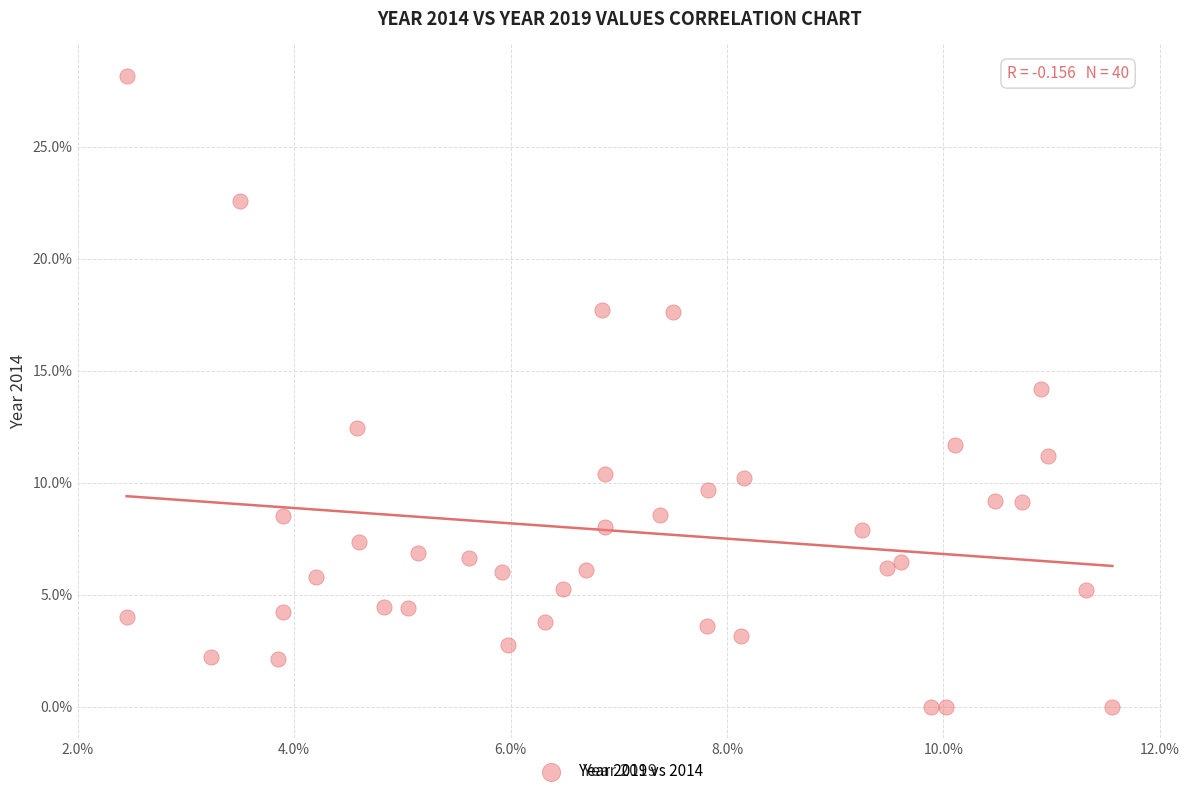

What is the range of X values (max minus min)?

9.1